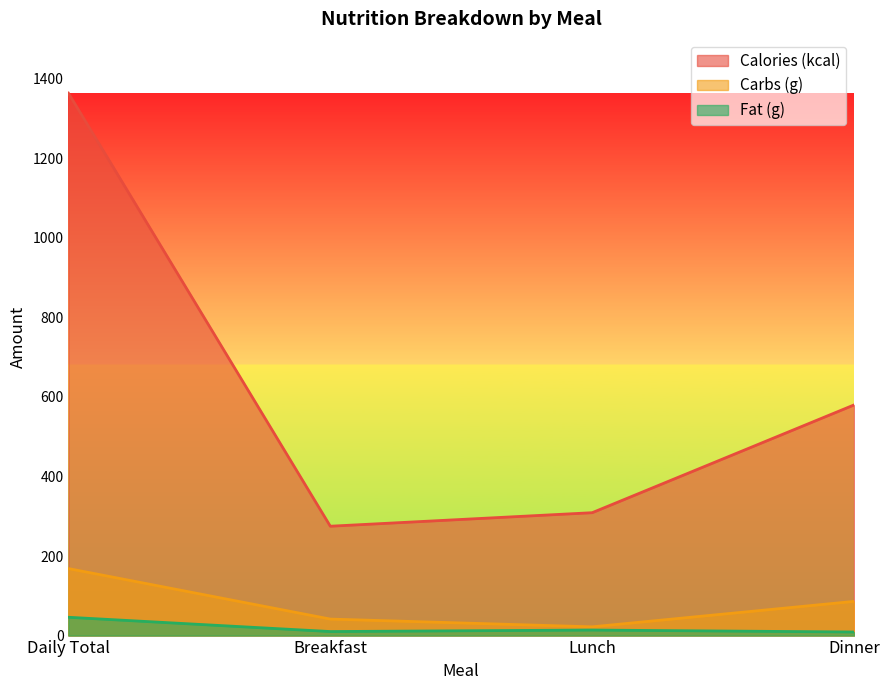

At how many categories does at least one series exceed 1070?

1